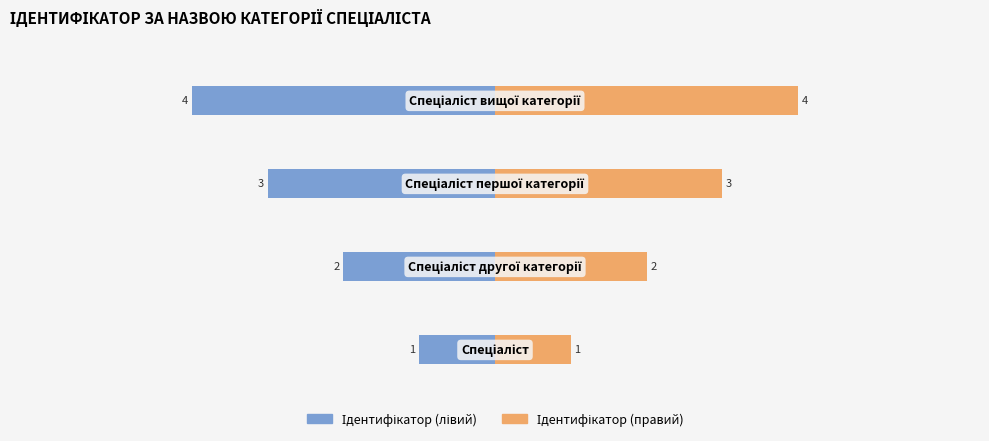

How many Ідентифікатор (лівий) values are between -3 and -1?

3